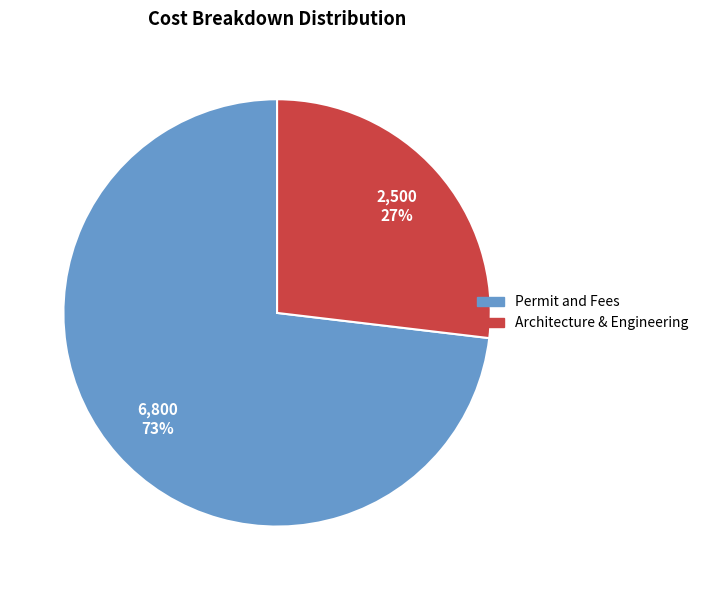

Which category has the smallest portion of the pie?

Architecture & Engineering